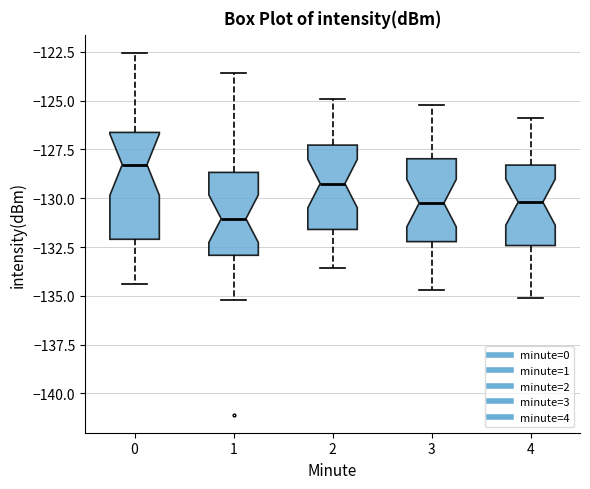

Reading left to right, transcribe this box plot: for each box, give where its median line is, the range the box spans, and where its two whiskers end, as read against the y-axis. The values are not printed on the chart, so give them approximately, as read against the axis.

0: median -128.5, box -132.0 to -126.5, whiskers -134.5 to -122.5
1: median -131.0, box -133.0 to -128.5, whiskers -135.0 to -123.5
2: median -129.0, box -131.5 to -127.5, whiskers -133.5 to -125.0
3: median -130.0, box -132.0 to -128.0, whiskers -134.5 to -125.0
4: median -130.0, box -132.5 to -128.5, whiskers -135.0 to -126.0